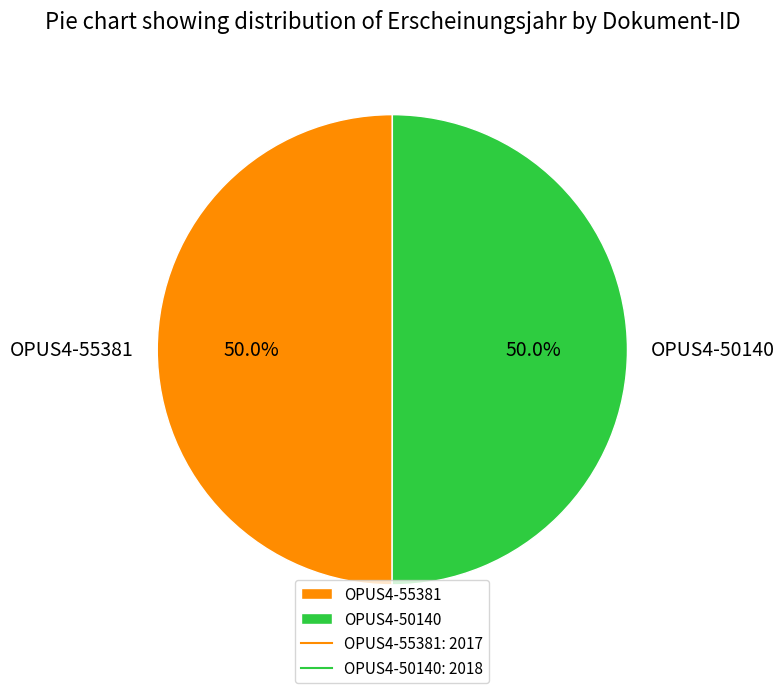

What is the ratio of the value at OPUS4-55381 to the value at OPUS4-50140?

1.0